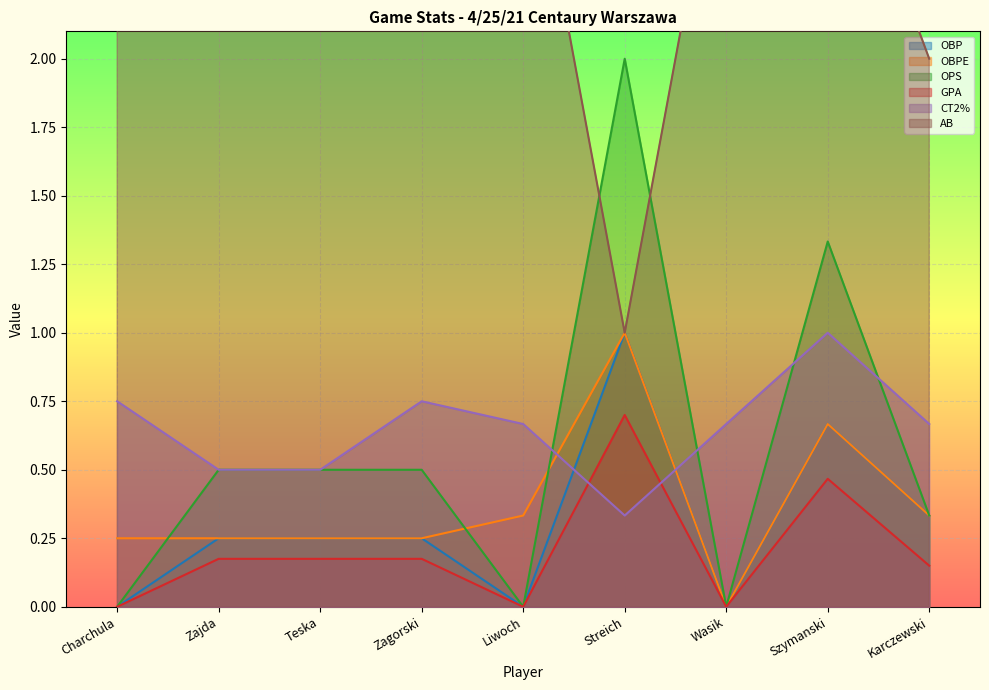

How many data points in OBPE are above 0?

8